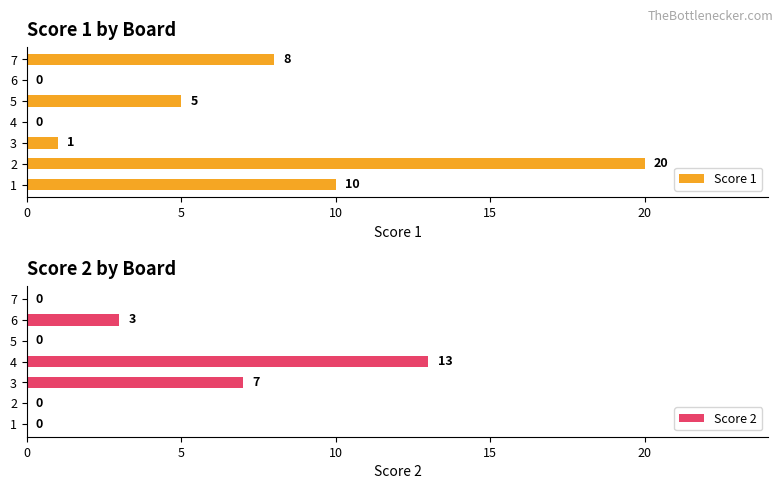

List the series in order of their overall mean, lowest first.

Score 2, Score 1